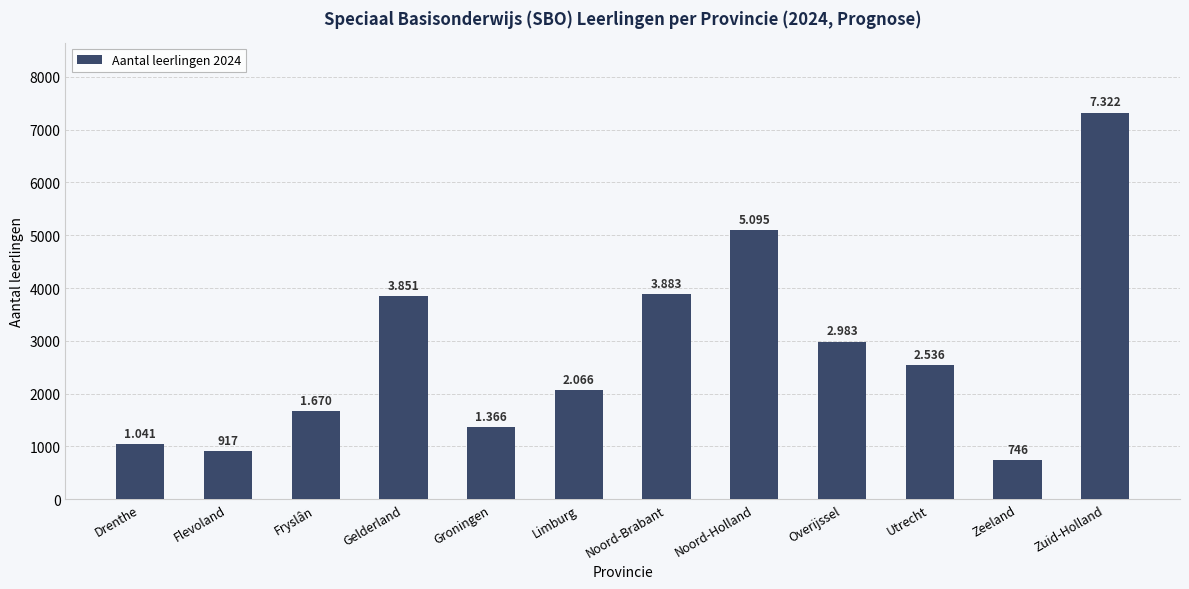

How many bars are there in total?

12